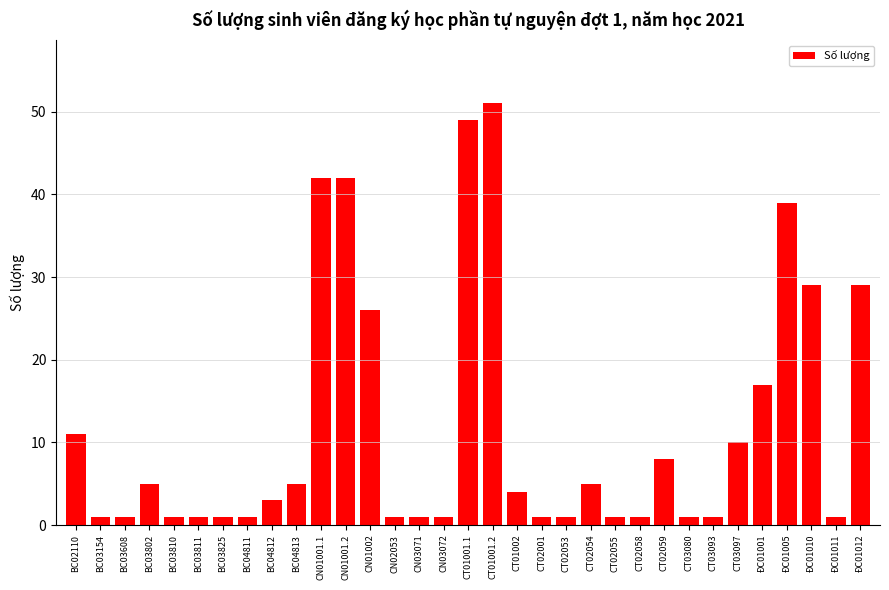

Reading right to left, transcribe all the data shown in this chart.

ĐC01012=29	ĐC01011=1	ĐC01010=29	ĐC01005=39	ĐC01001=17	CT03097=10	CT03093=1	CT03080=1	CT02059=8	CT02058=1	CT02055=1	CT02054=5	CT02053=1	CT02001=1	CT01002=4	CT01001.2=51	CT01001.1=49	CN03072=1	CN03071=1	CN02053=1	CN01002=26	CN01001.2=42	CN01001.1=42	BC04813=5	BC04812=3	BC04811=1	BC03825=1	BC03811=1	BC03810=1	BC03802=5	BC03608=1	BC03154=1	BC02110=11